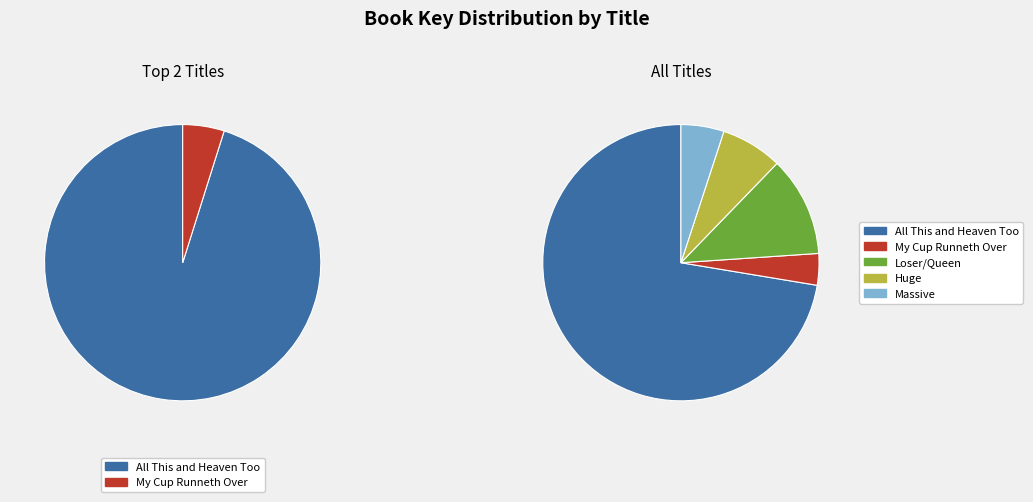

How many slices are in this pie chart?

5